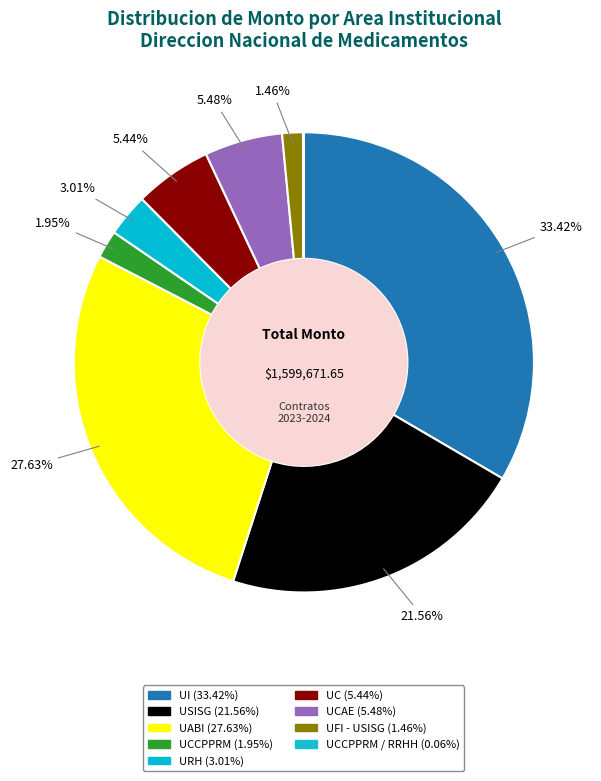

What is the smallest slice in the pie chart?

UCCPPRM / RRHH